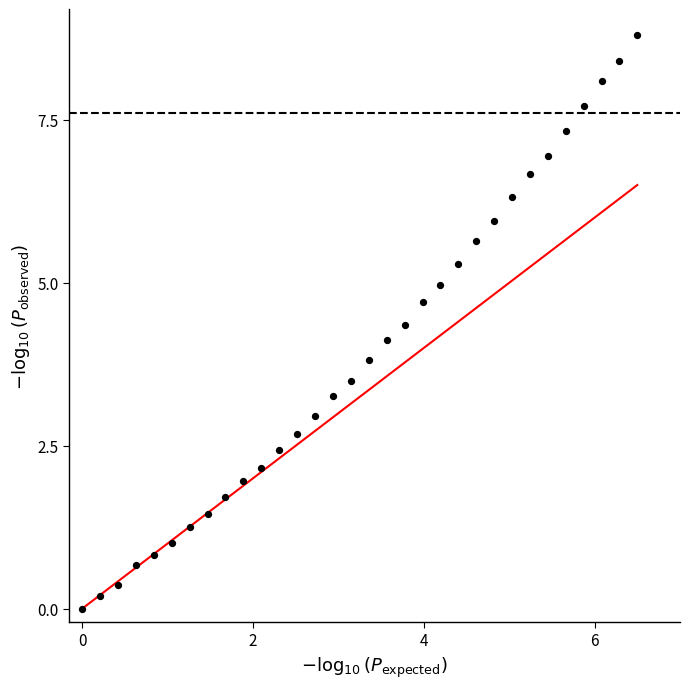

What is the range of X values (max minus min)?

6.5